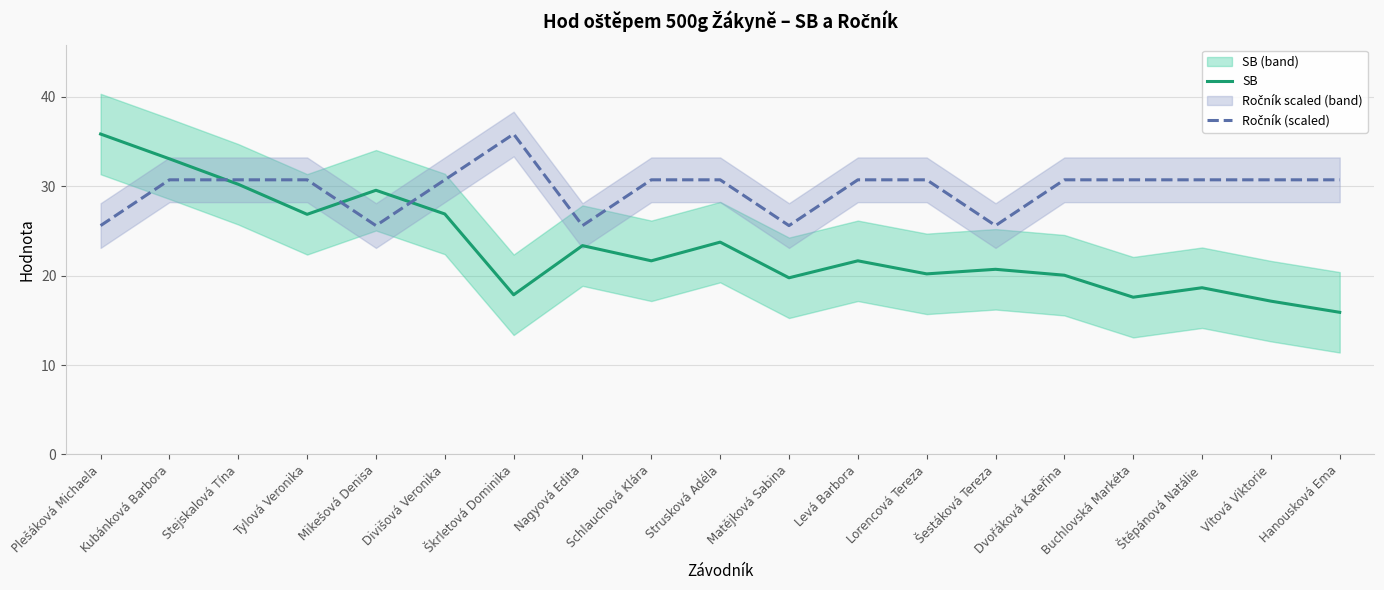

True or false: SB has a value of 20.7 at Šestáková Tereza.

True